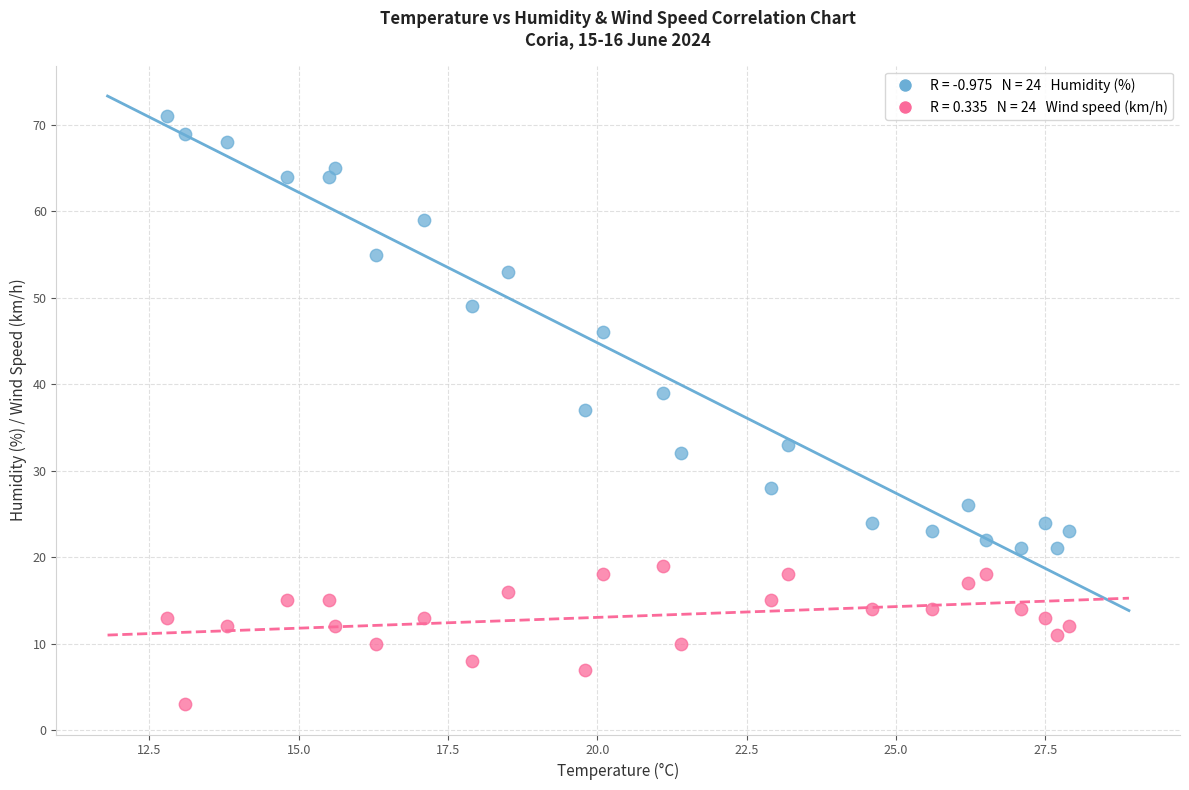

Across all data points, what is the range of Y values (max minus min)?

68